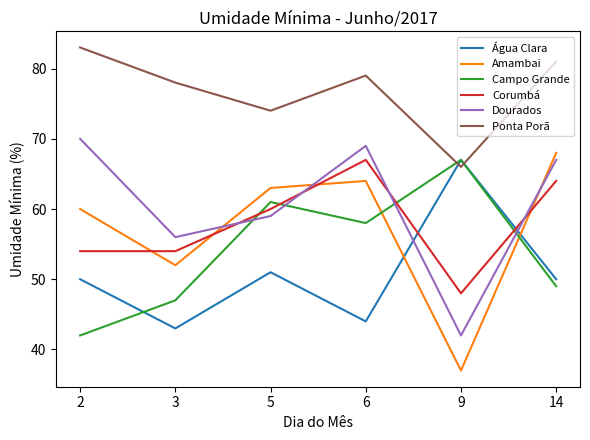

What is the smallest value displayed?

37